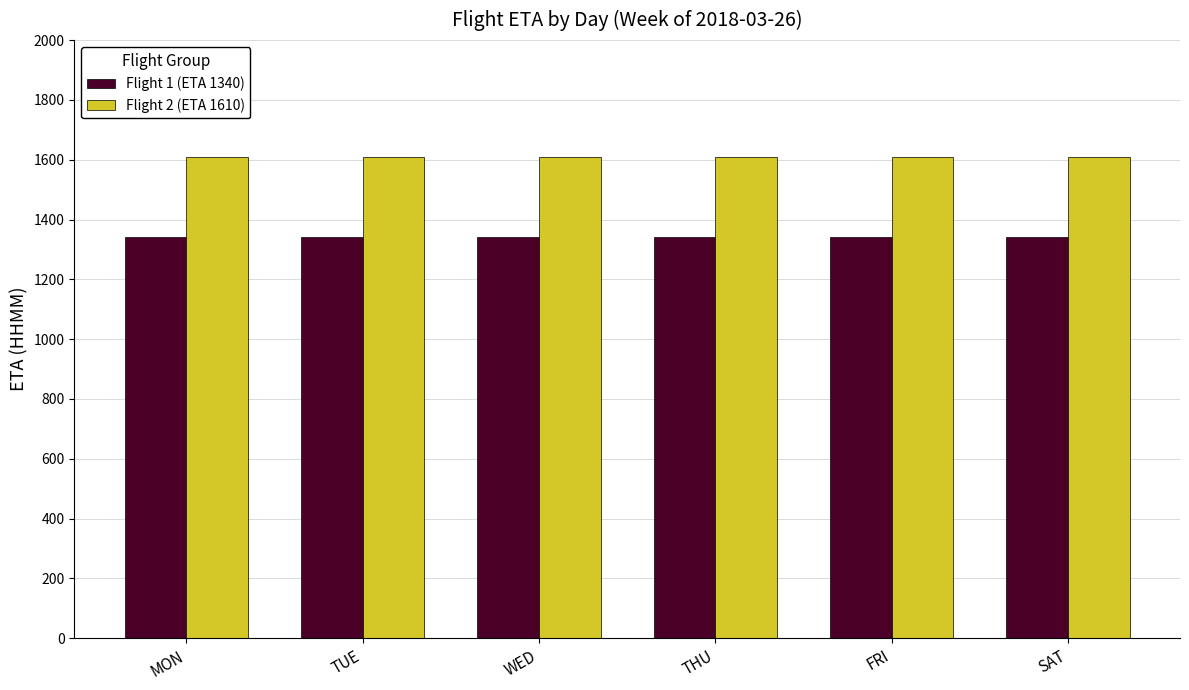

What is the value of the Flight 2 (ETA 1610) bar at the 3rd from the left?

1610